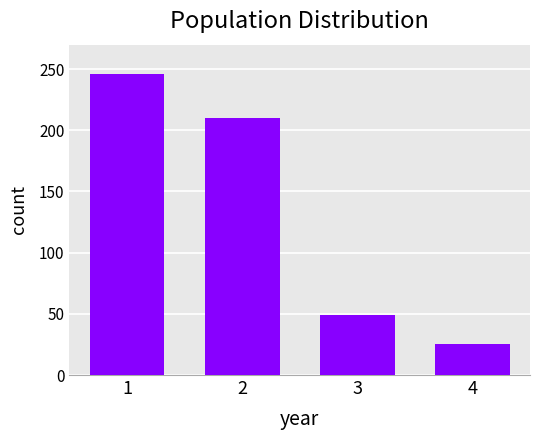

What is the sum of all values?

530